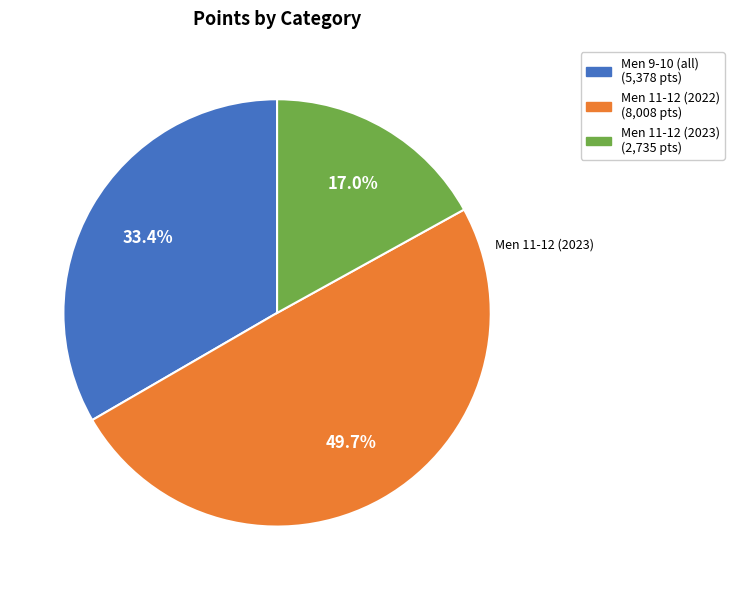

What is the total percentage of Men 11-12 (2023) (2,735 pts) and Men 9-10 (all) (5,378 pts)?

50.3%